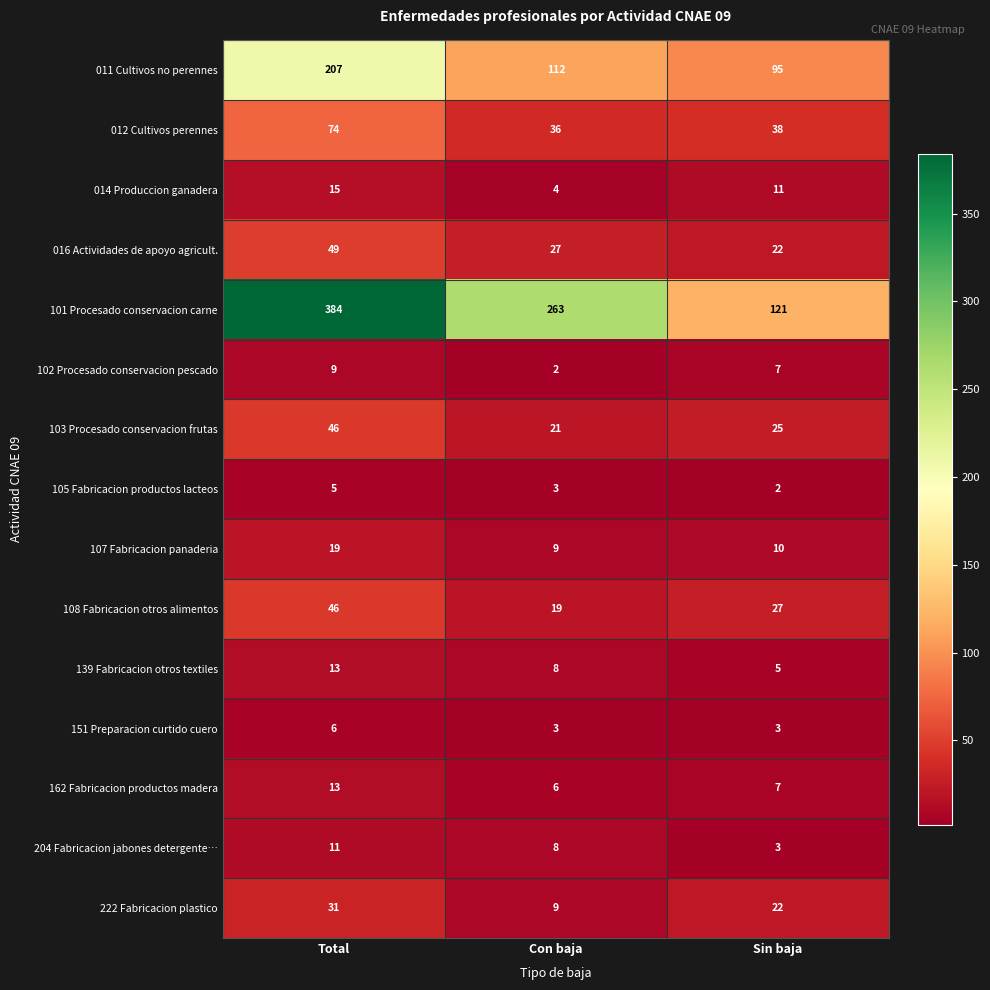

What value does the 012 Cultivos perennes series have at Total, to the nearest 5?

75